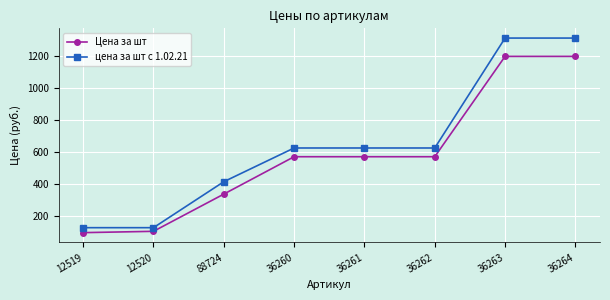

True or false: Цена за шт has more than 2 interior local peaks.

False